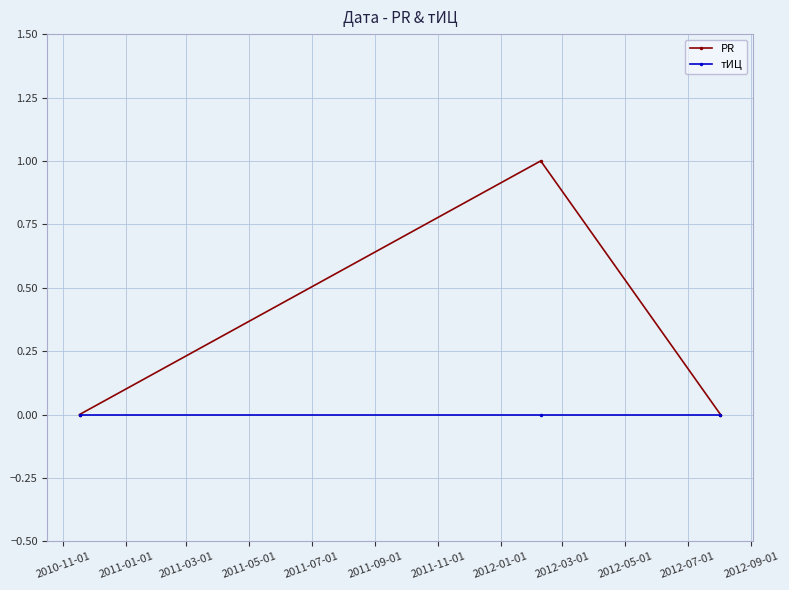

What is the value of the PR point at the 2nd from the left?

1